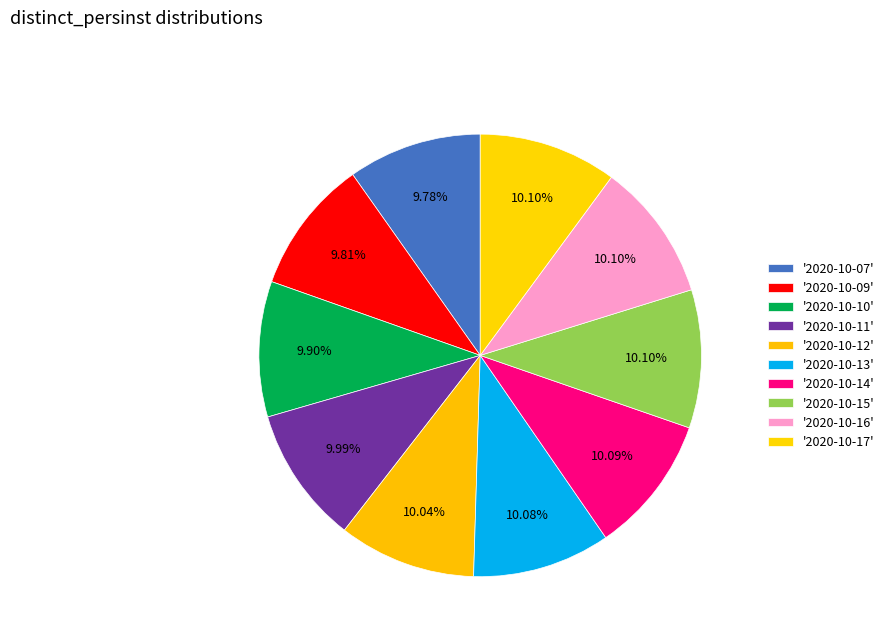

Is there a majority slice in this chart?

No